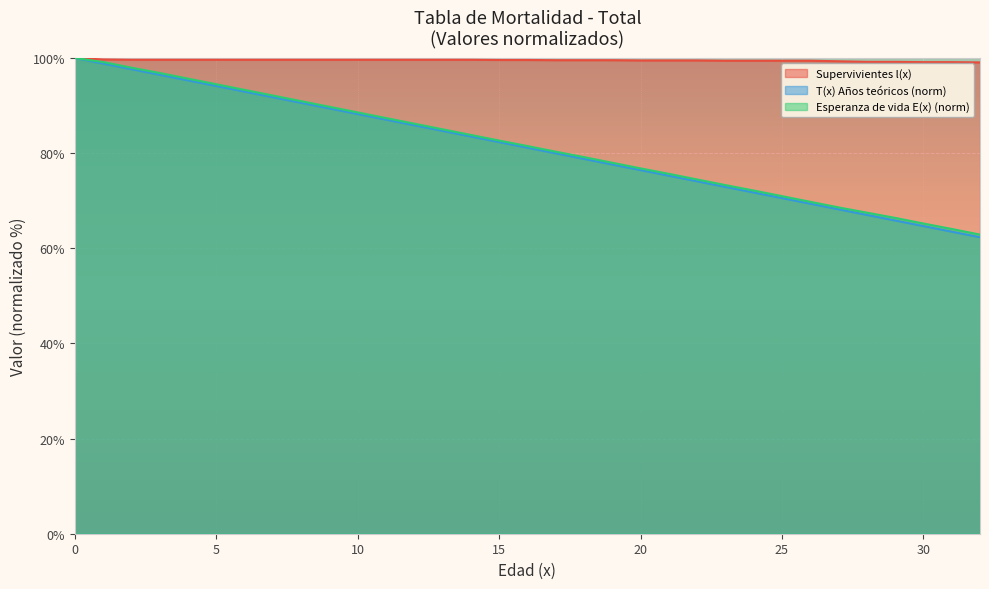

True or false: Supervivientes l(x) and Esperanza de vida E(x) cross at least once.

False